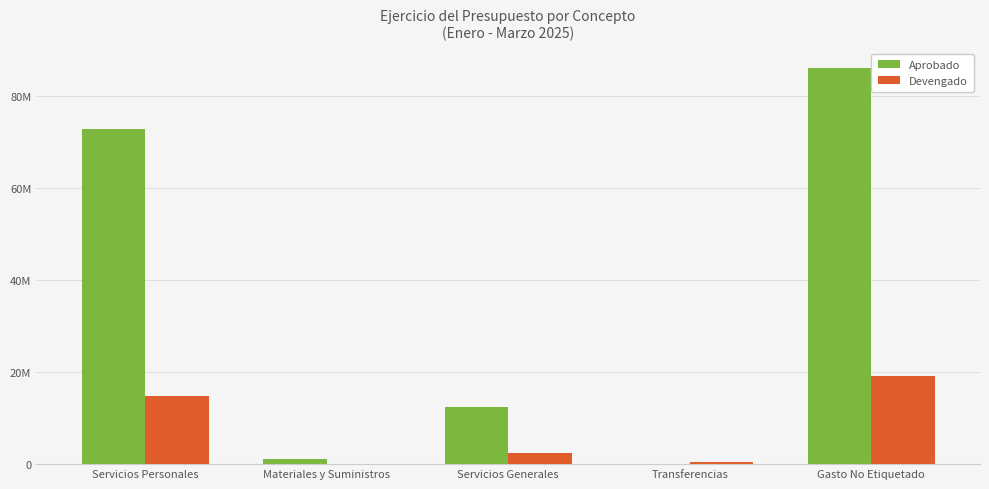

The value of Devengado at Gasto No Etiquetado is 28390632. True or false?

False